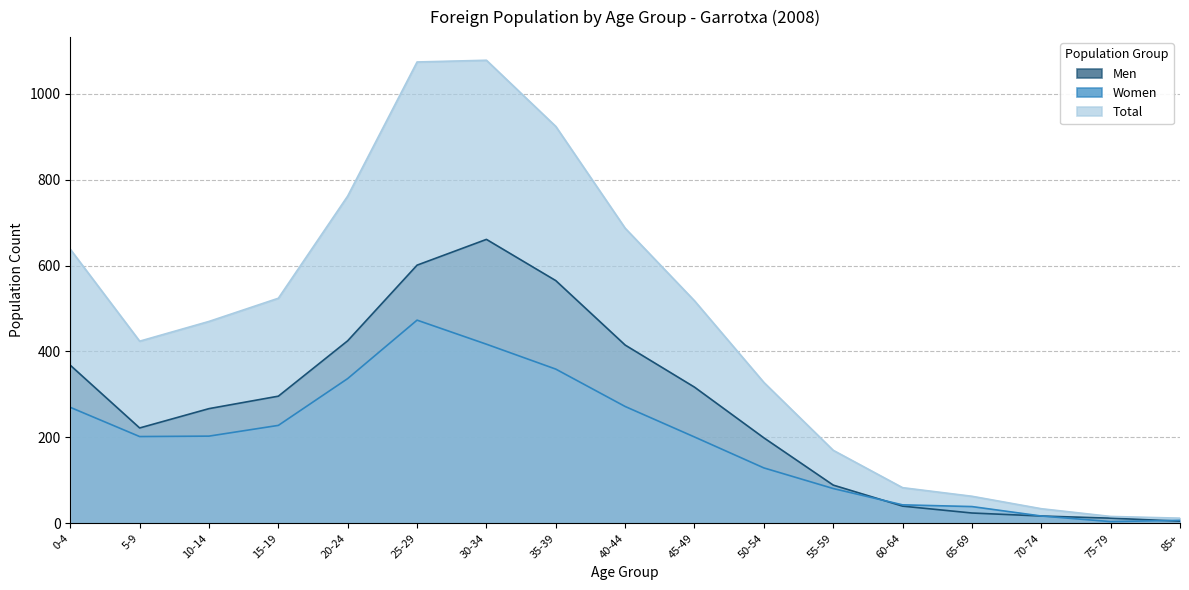

Where does the Total series first go above 470?

0-4